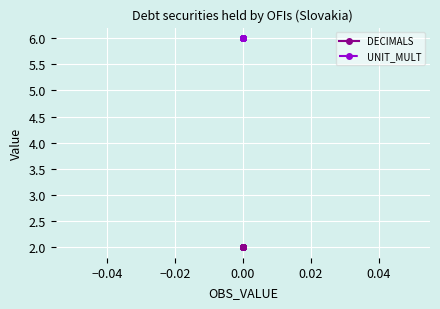

Which series has the largest total across all categories?

UNIT_MULT